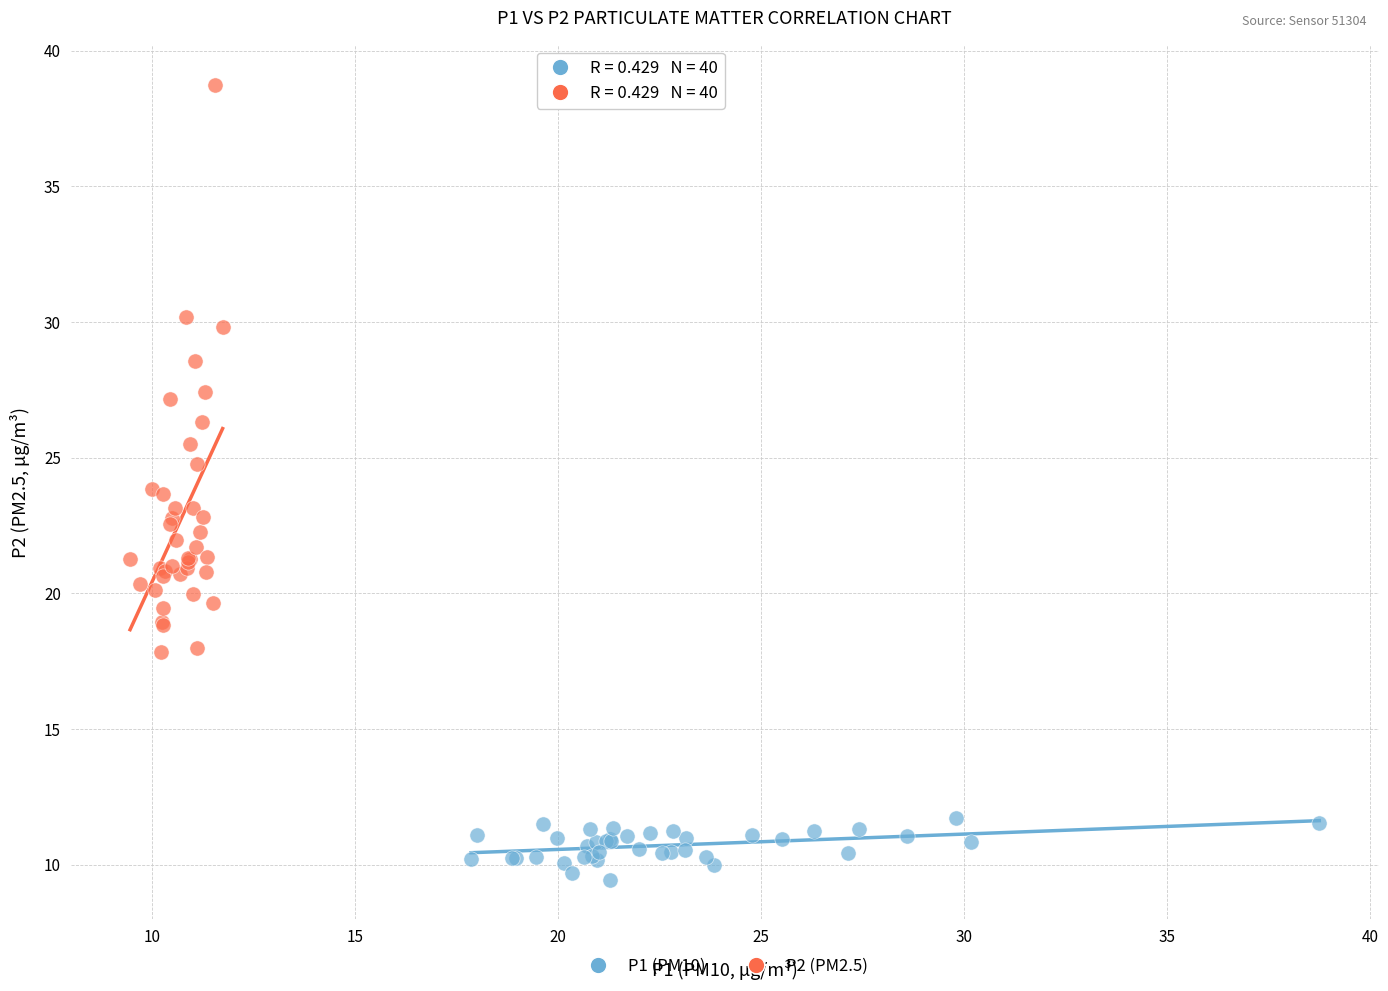

Which series reaches the minimum Y coordinate?

P1 (PM10)